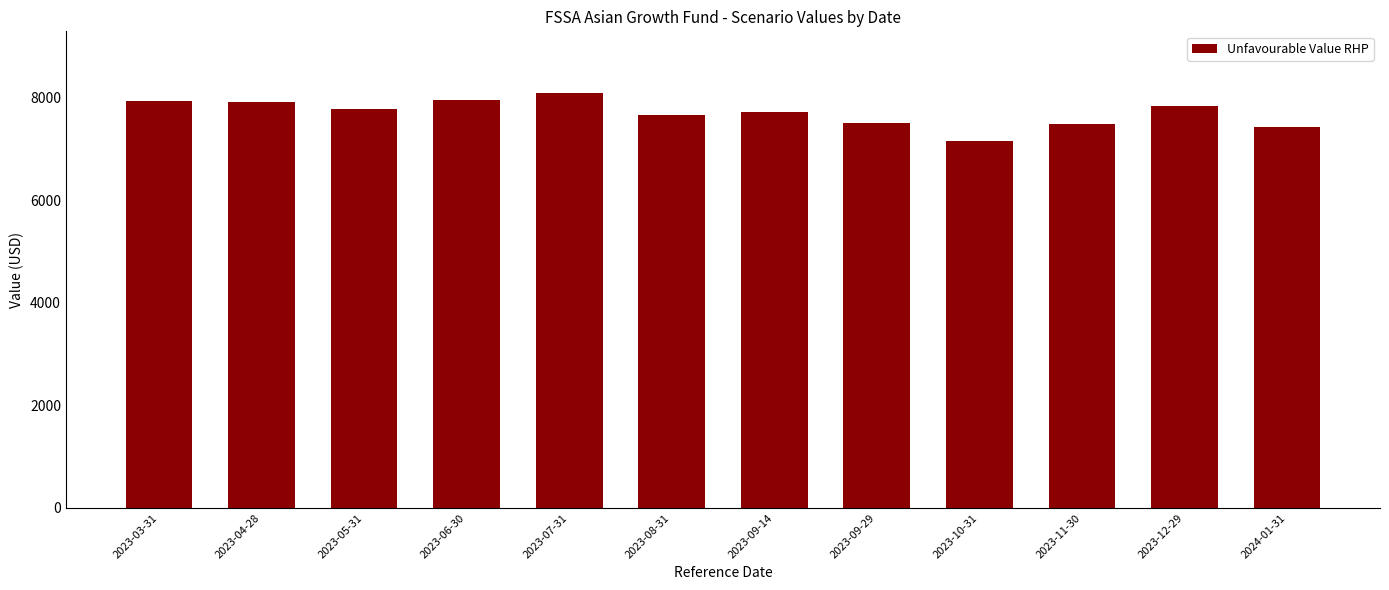

Where does the data first go above 7780?

2023-03-31